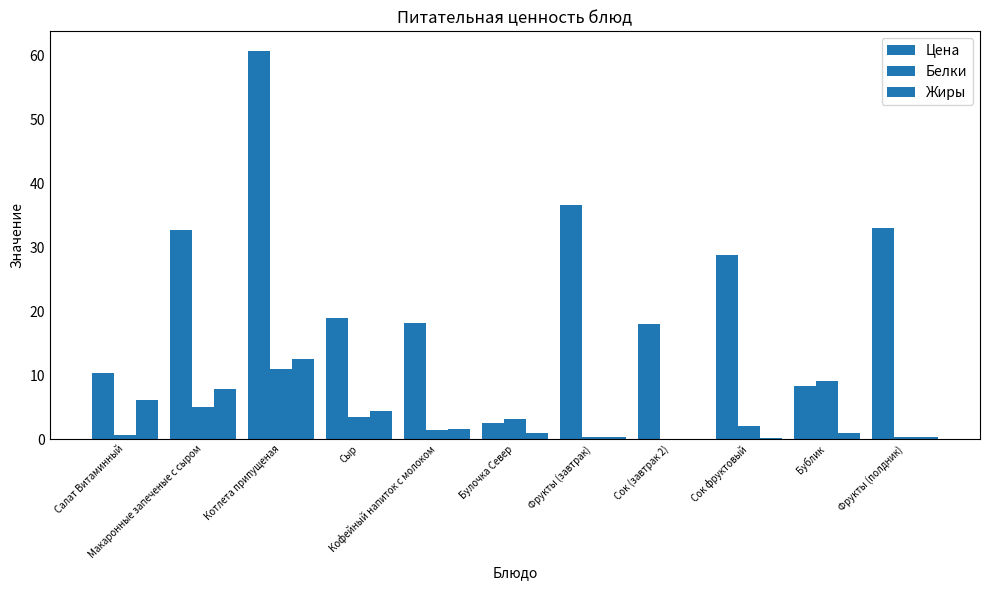

At which label is Цена closest to 31?

Макаронные запеченые с сыром